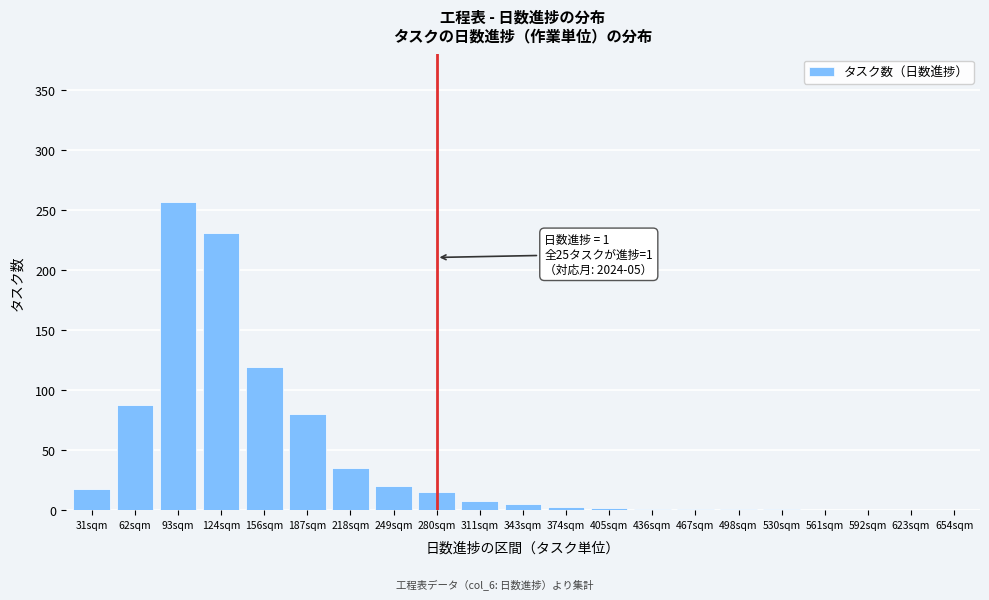

Which label corresponds to the largest value in the chart?

93sqm